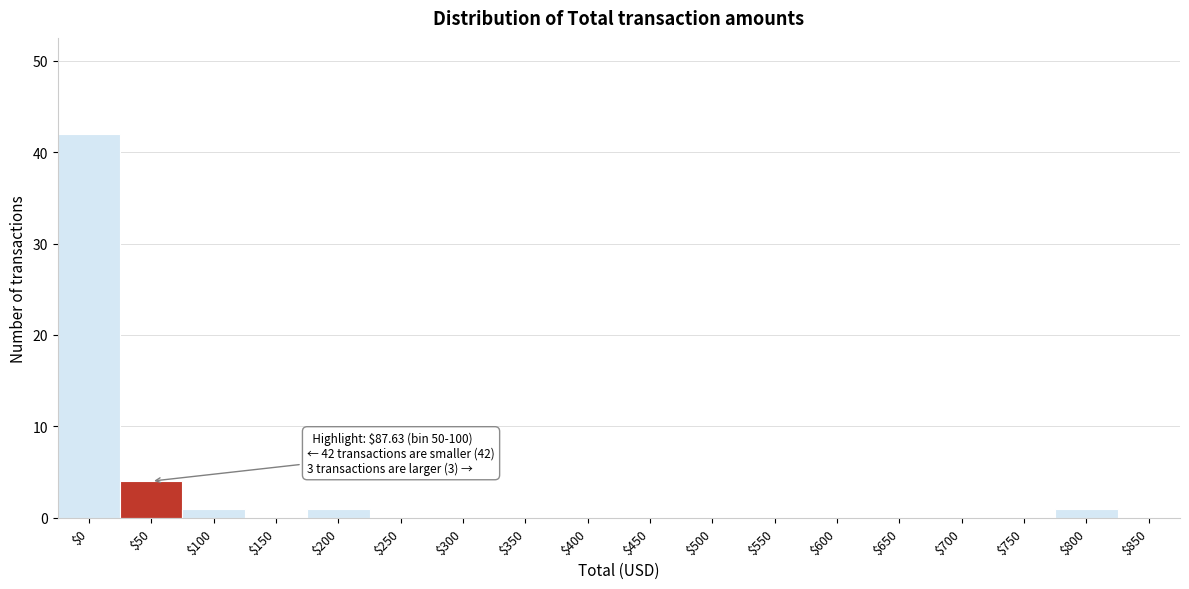

What is the greatest value displayed?

42